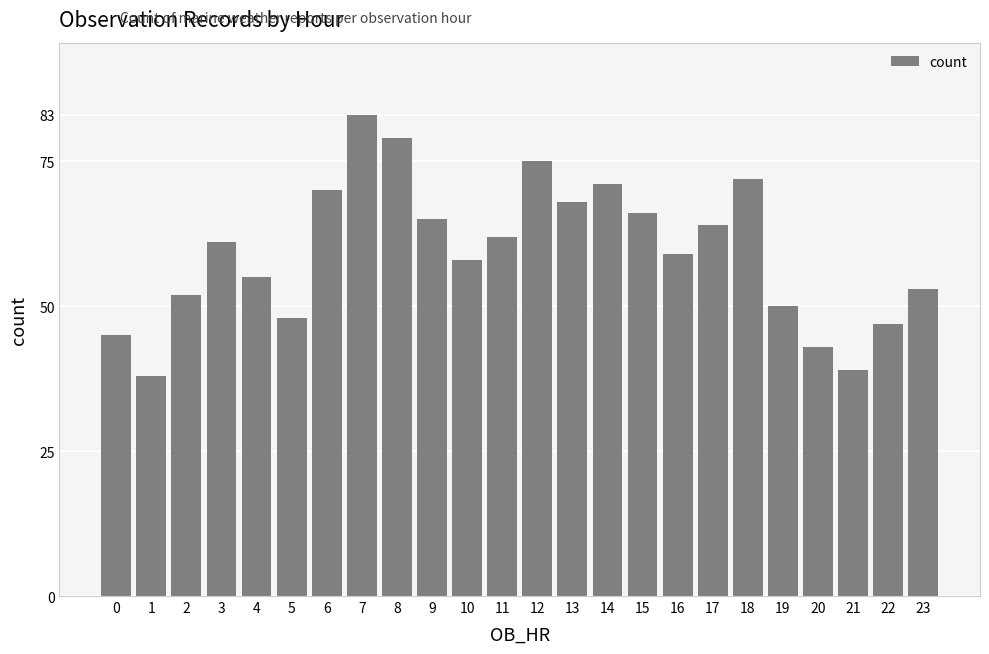

At which category does the chart reach its minimum across all series?

1